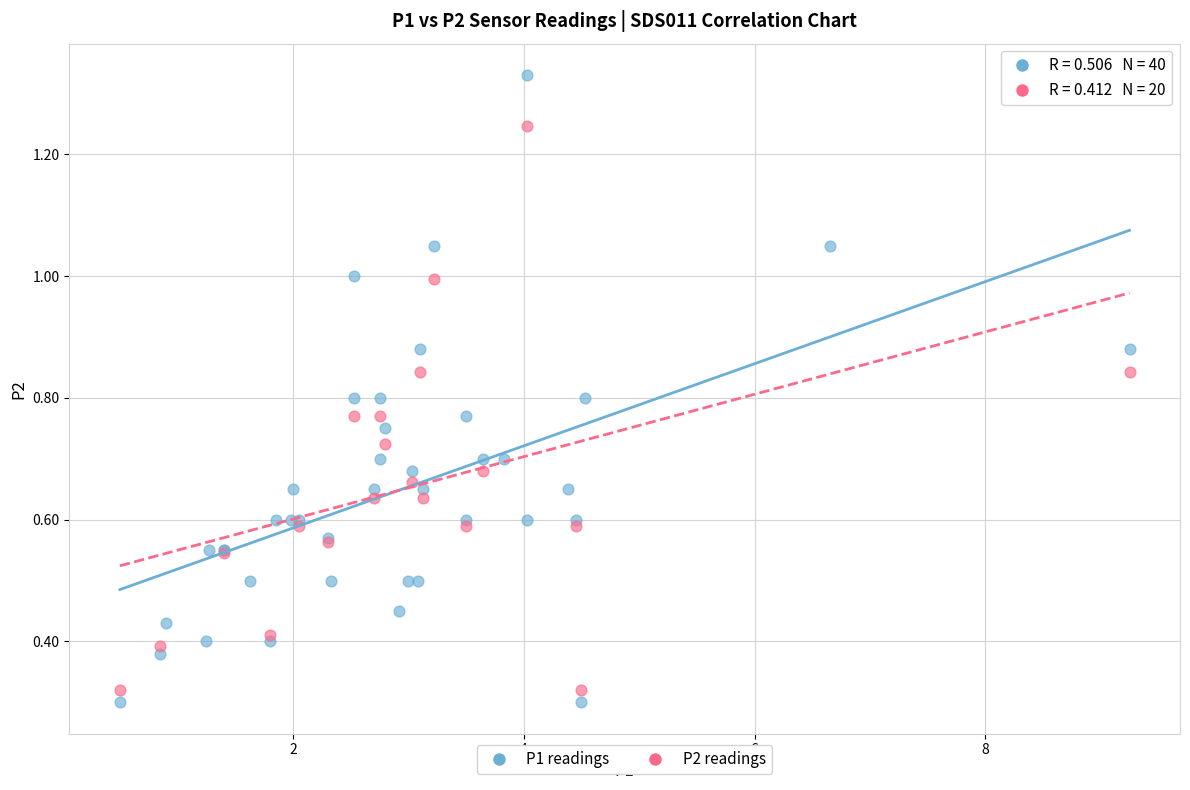

Which series contains the highest Y value?

P1 readings